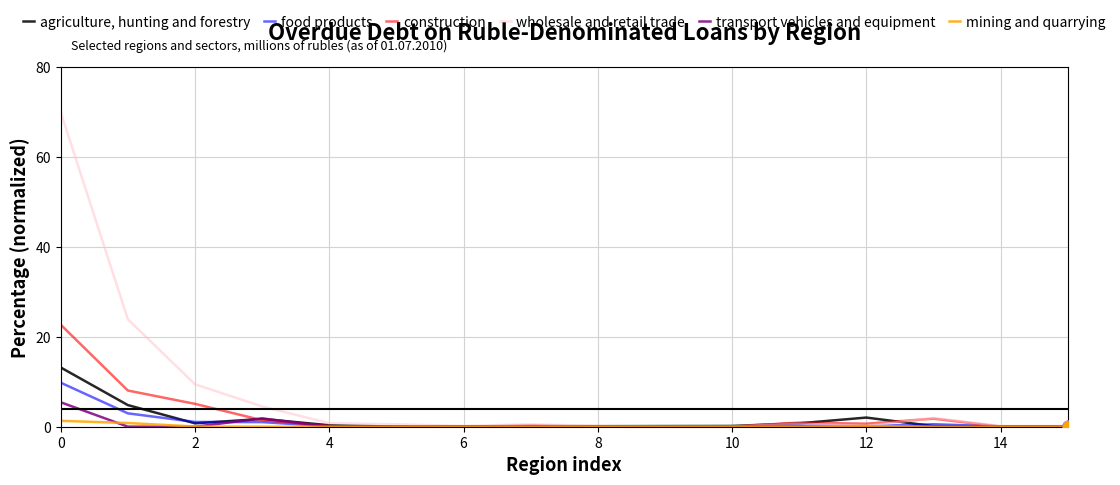

Which series has the largest total across all categories?

wholesale and retail trade